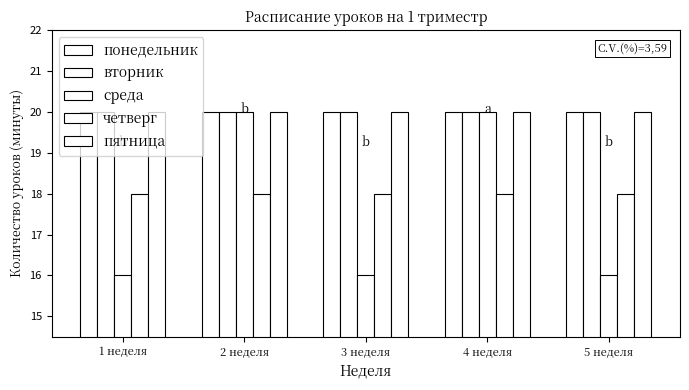

Which label corresponds to the smallest value in the chart?

1 неделя